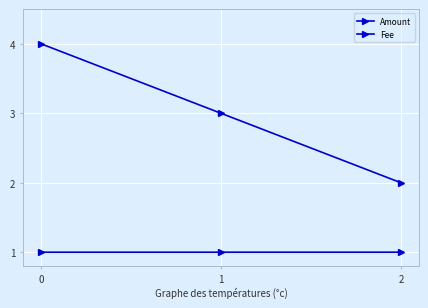

Does the chart have visible grid lines?

Yes